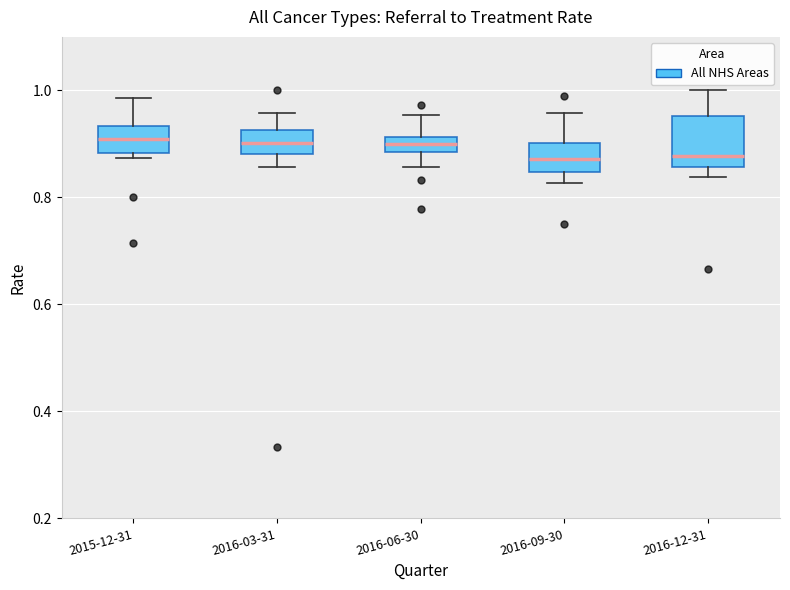

Comparing the boxes themselves (not the whiskers), which one is the tallest?

2016-12-31